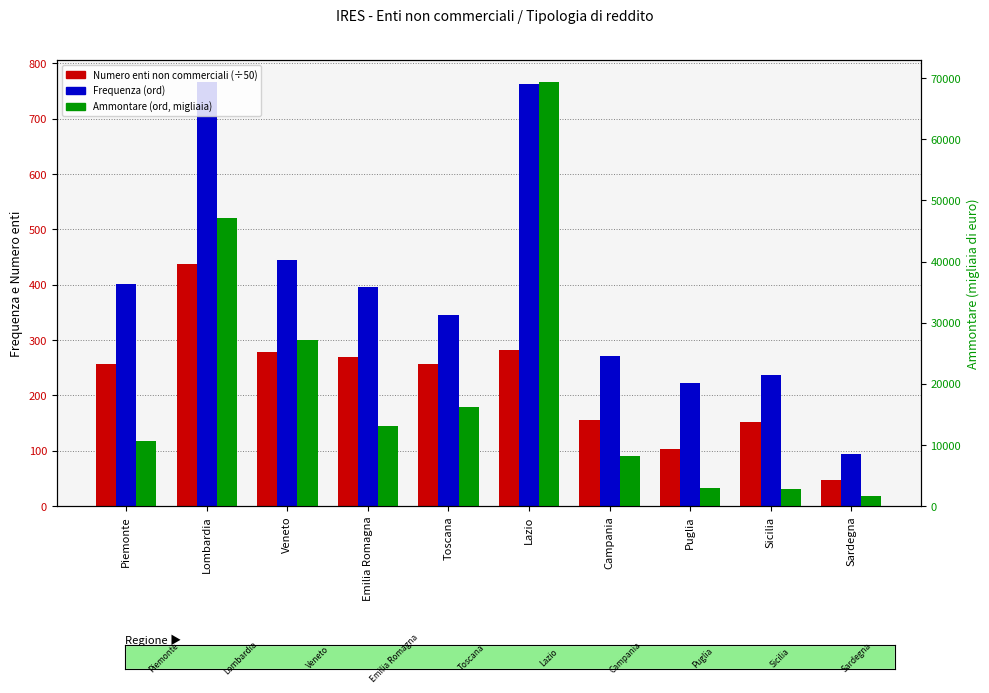

What is the total value across all series at Sardegna?

1851.8